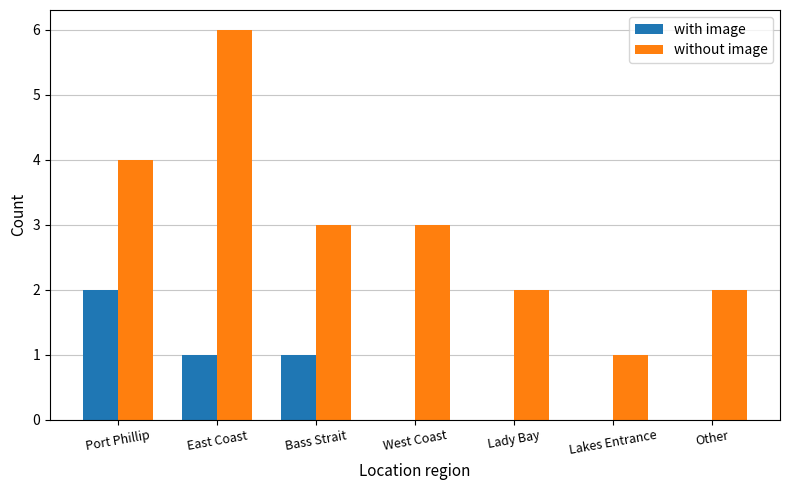

Count the with image values in the range 0 to 1.

6